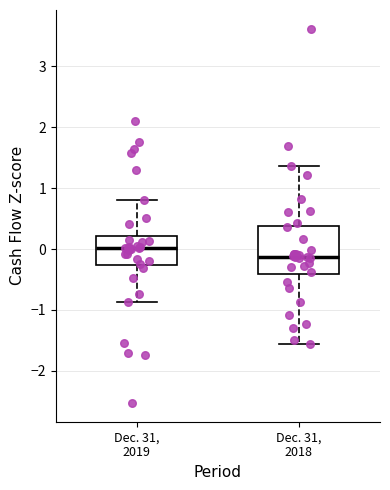

Which box is the tallest, from its lower edge to its upper edge?

Dec. 31, 2018